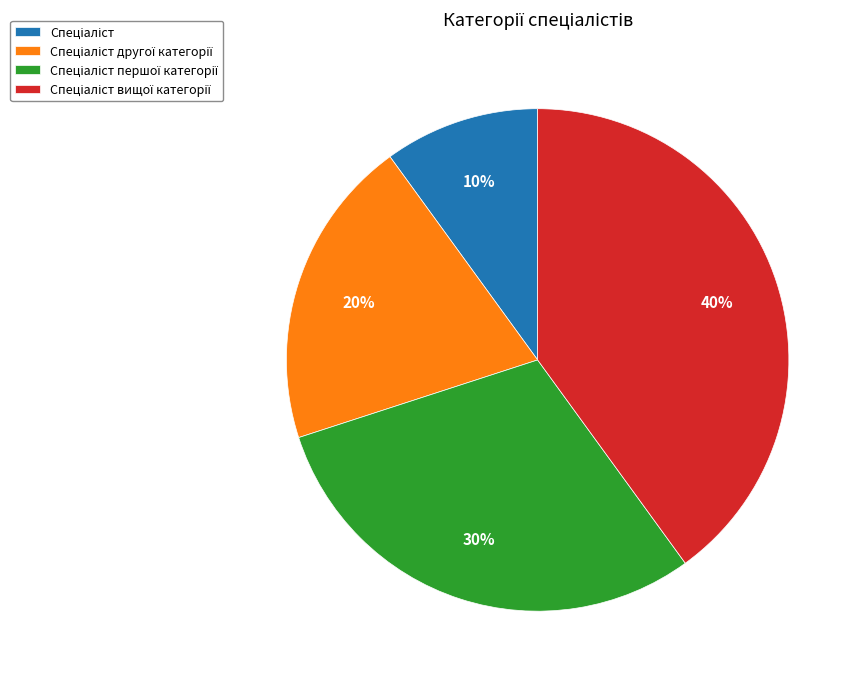

How many segments does this pie chart have?

4